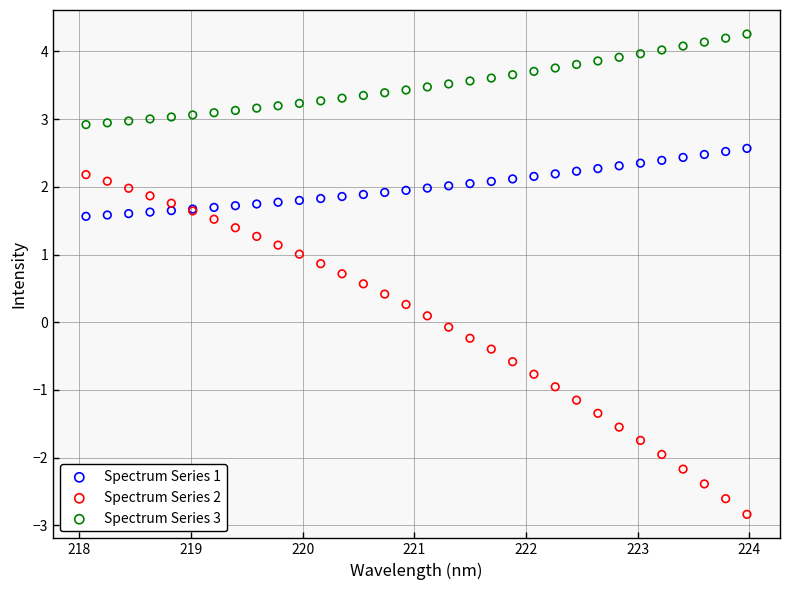

Which series reaches the minimum Y coordinate?

Spectrum Series 2